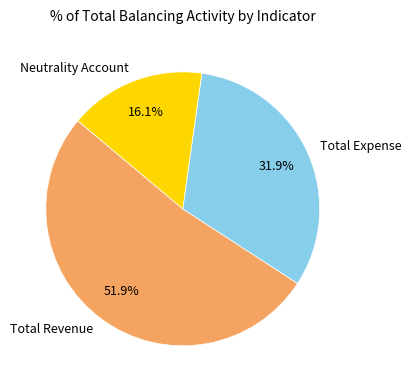

What portion of the pie excludes Total Expense?

68.1%